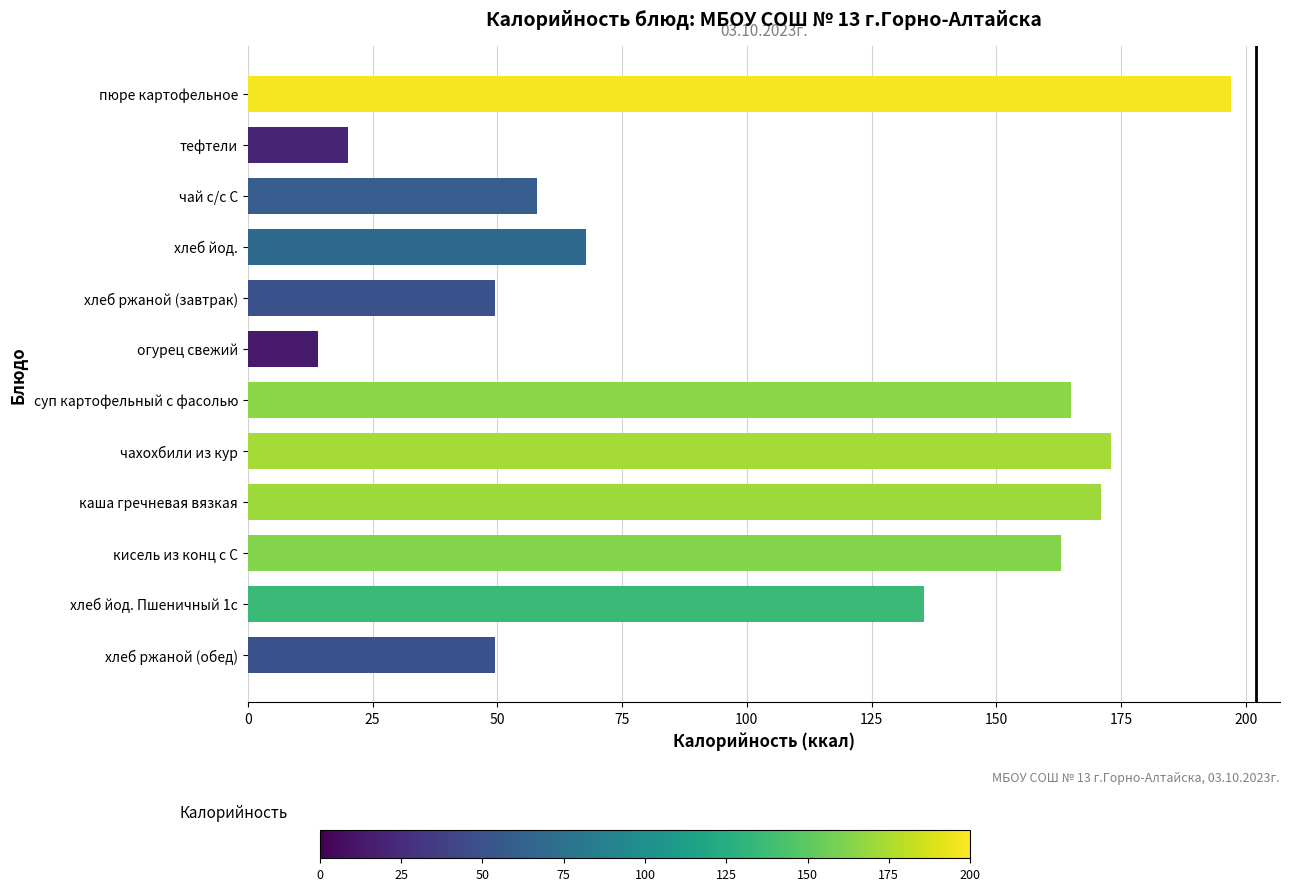

What is the difference between the maximum and second lowest values?

177.0